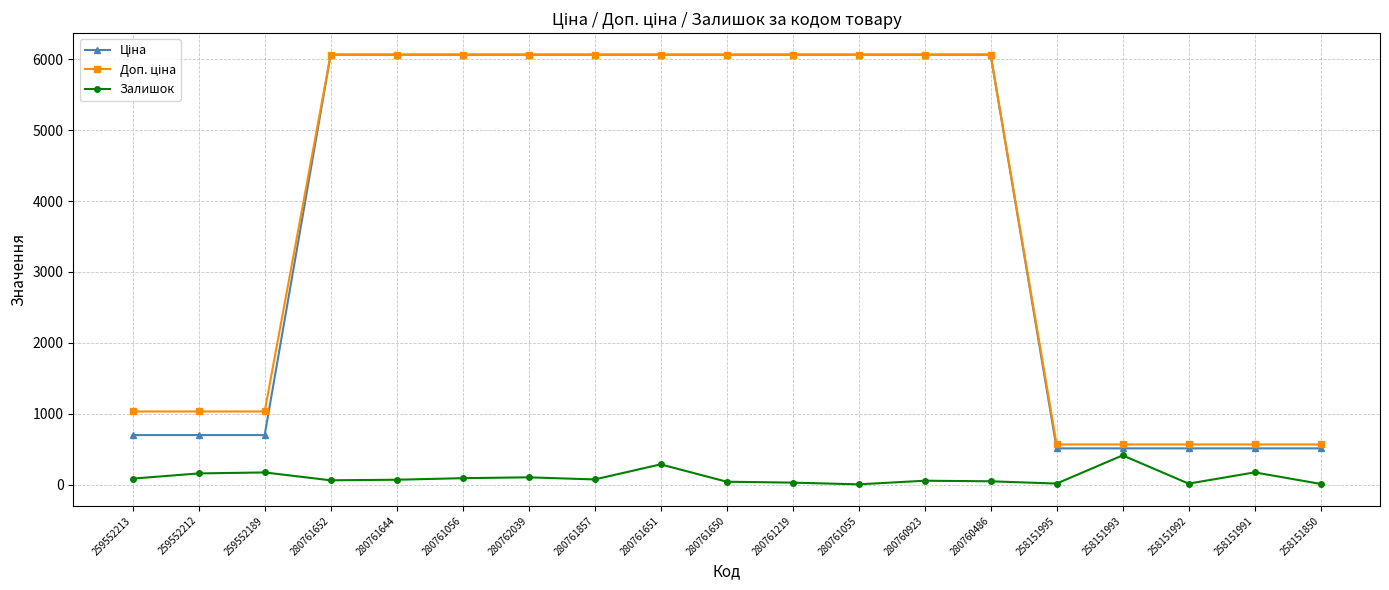

What is the spread (max minus min) of values at 258151993?

154.0